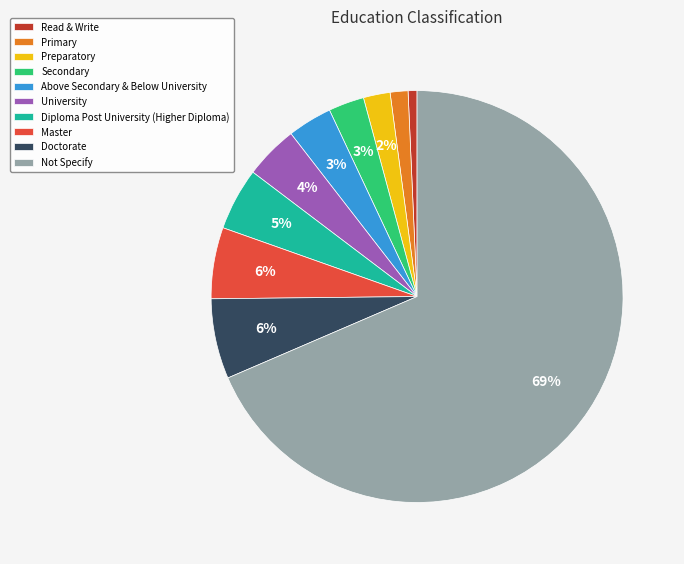

How many slices are in this pie chart?

10